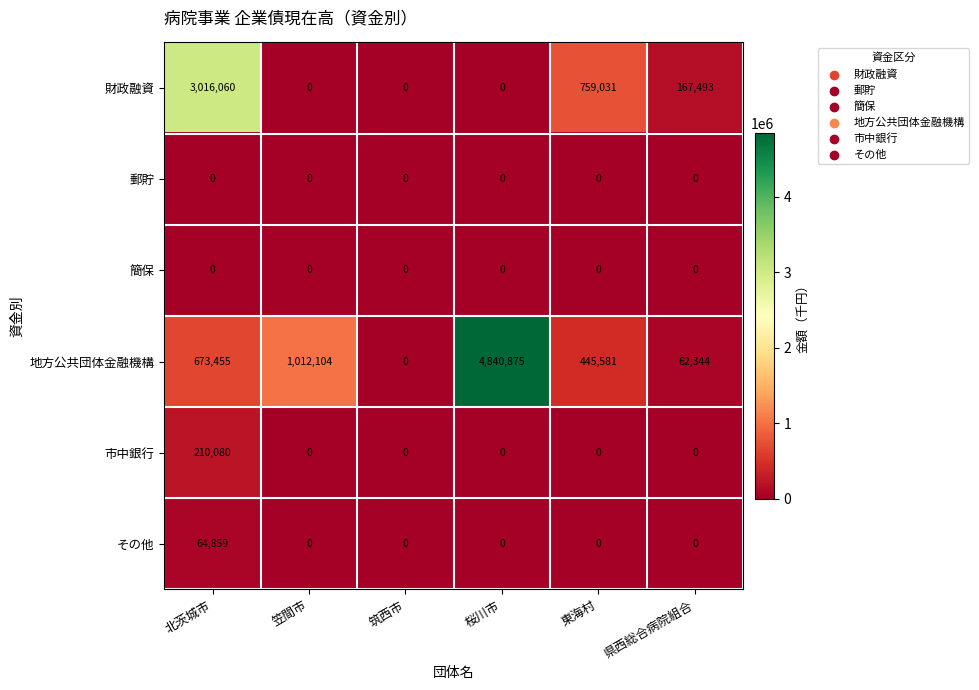

What is the total value across all series at 桜川市?

4840875